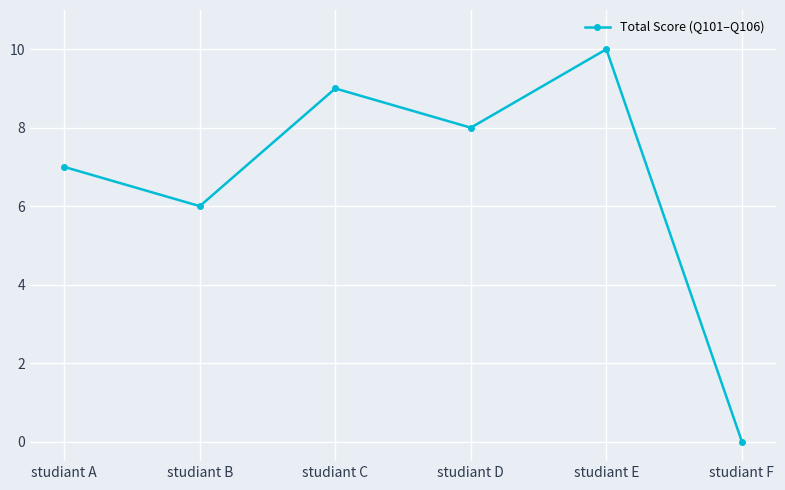

What is the sum of all values?

40